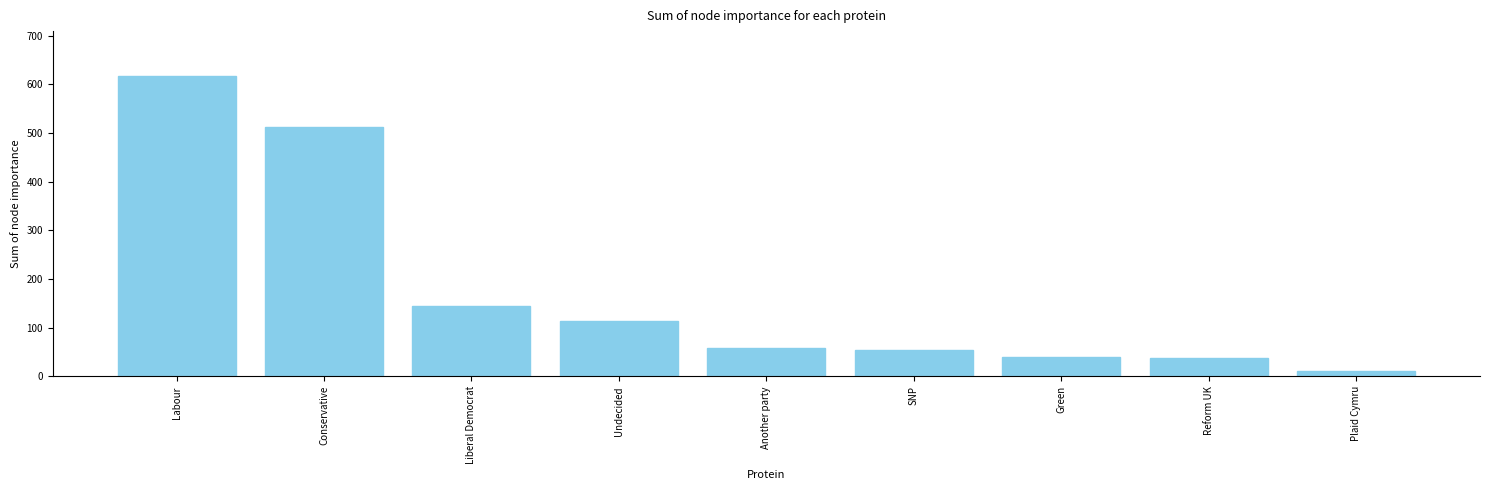

What is the change in value from Another party to Reform UK?

-22